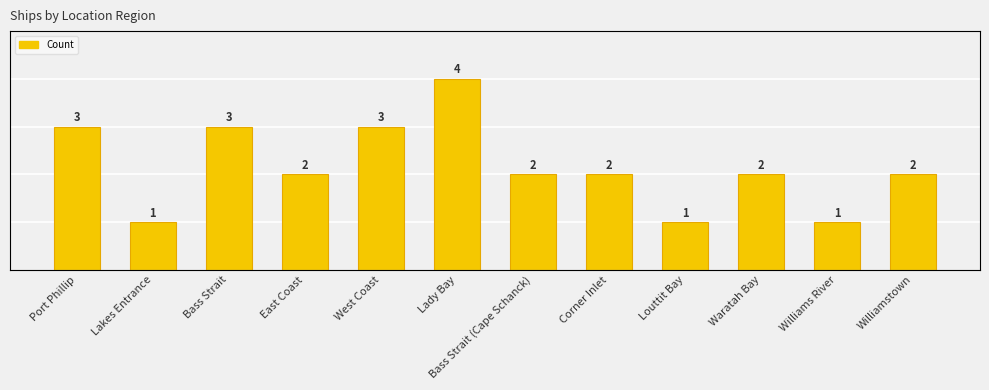

Are the bars grouped side by side (vs. stacked)?

No